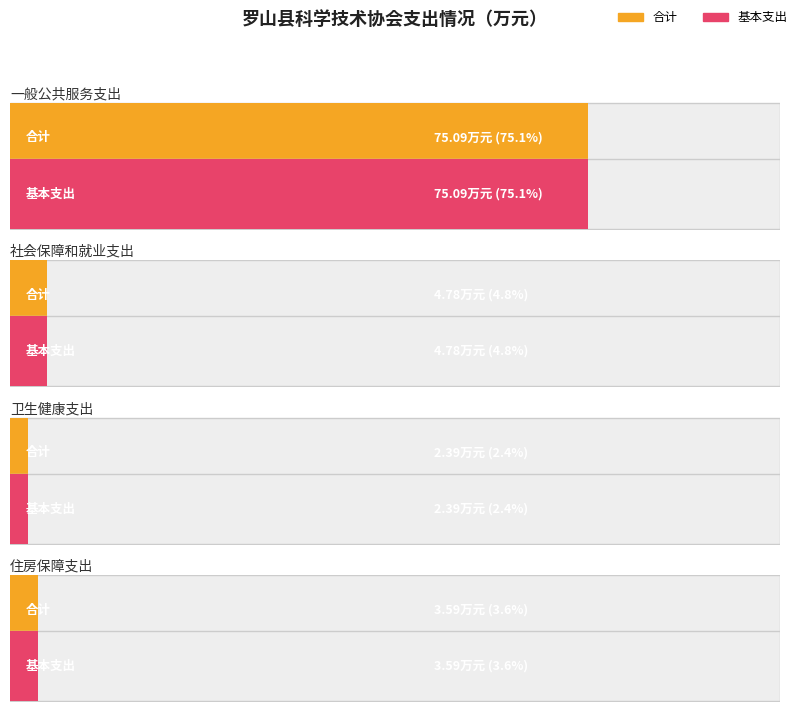

Which series has the widest spread of values?

合计